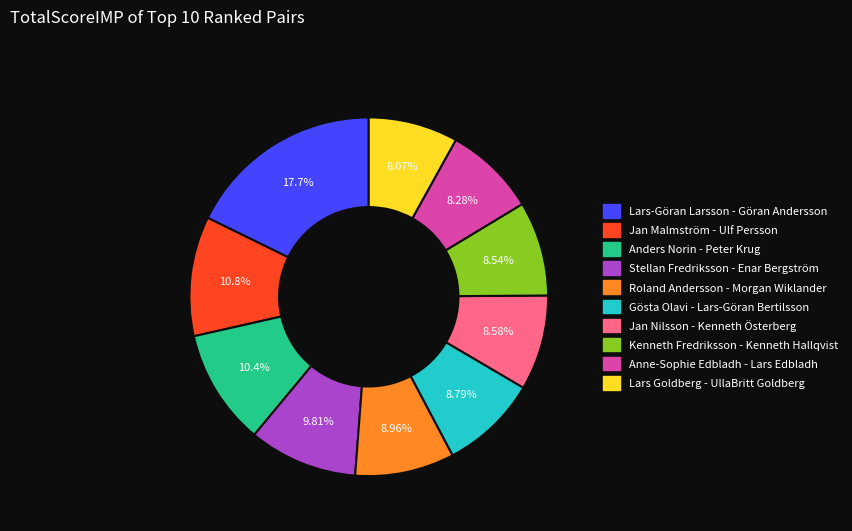

To the nearest percent, what is the difference between the Jan Nilsson - Kenneth Österberg and Lars-Göran Larsson - Göran Andersson slice percentages?

9%